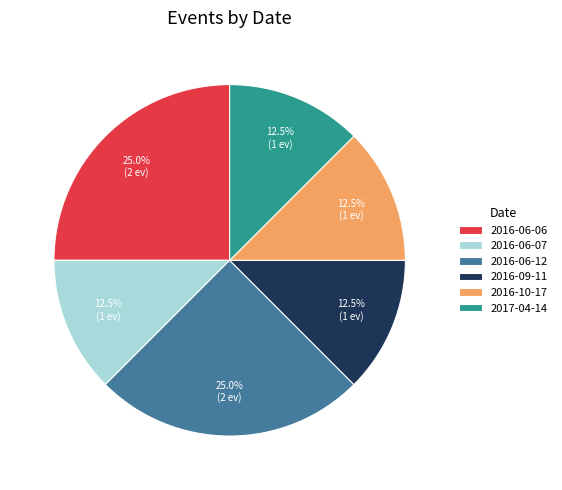

Is 2017-04-14 the majority of the pie?

No